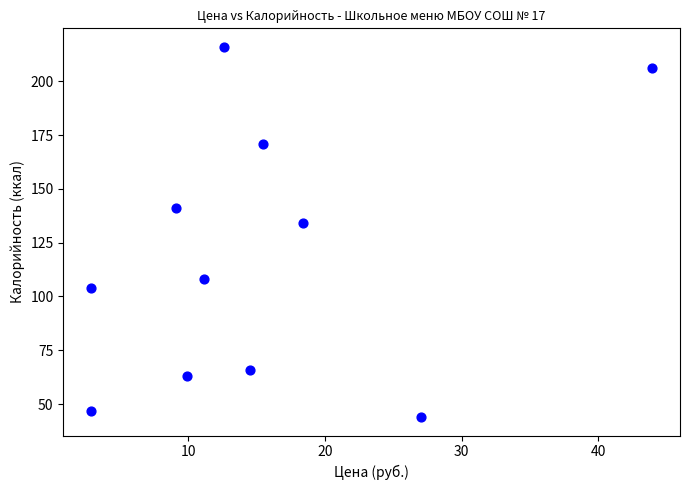

What is the average Y value?

118.2